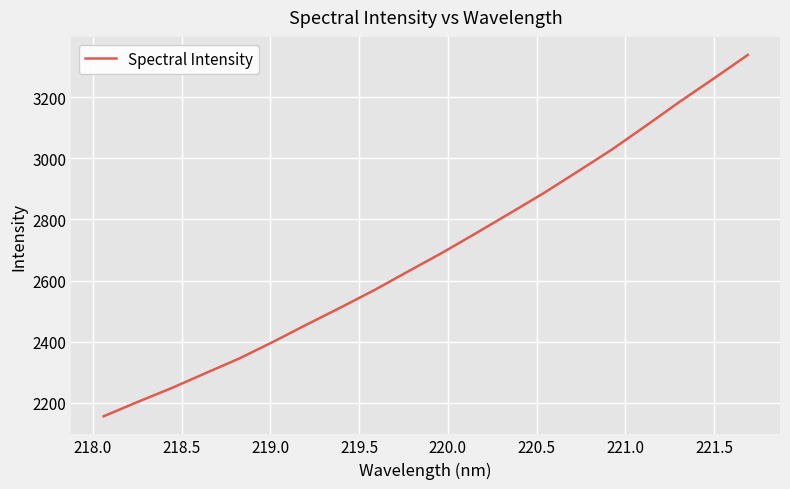

What is the smallest value displayed?

2156.0